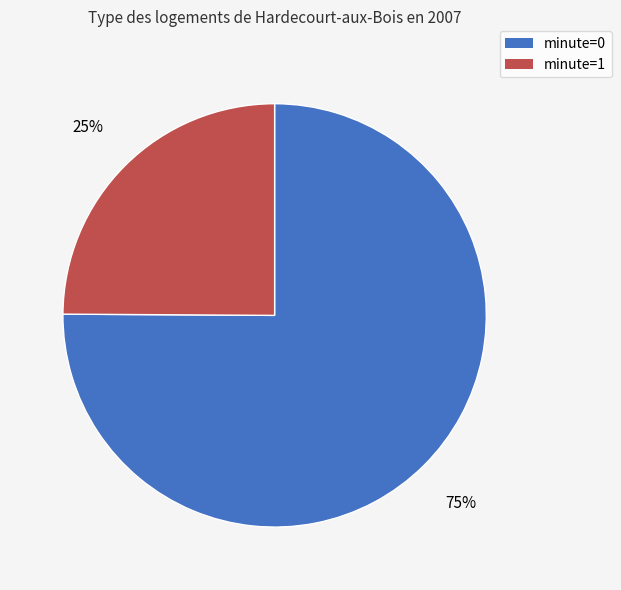

Rank the categories by value from lowest to highest.

minute=1, minute=0